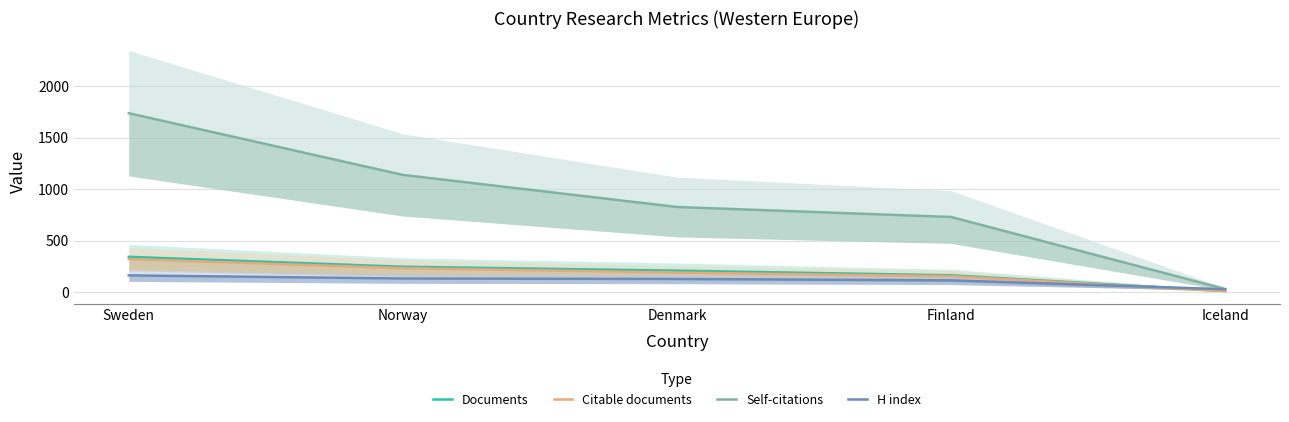

Is the value of H index at Norway greater than the value of Documents at Finland?

No